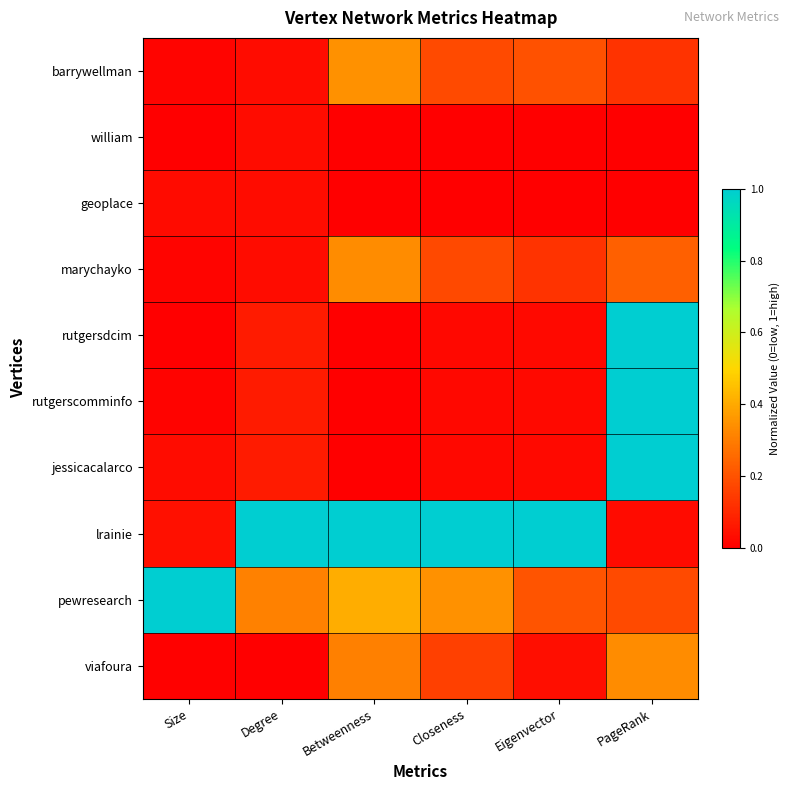

Which category has the highest value across all series?

PageRank